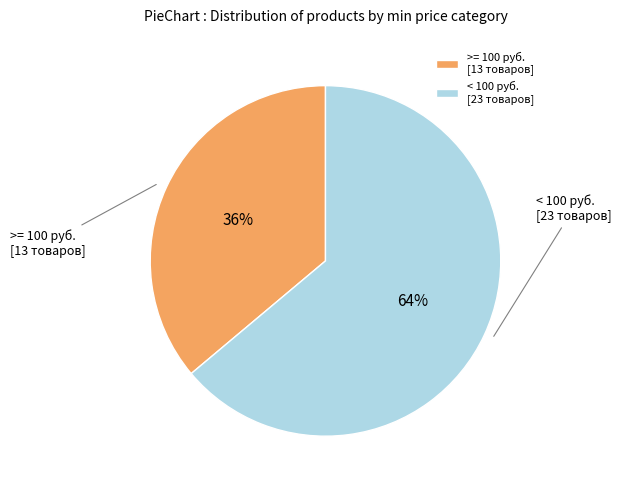

Is it true that >= 100 руб. [13 товаров] is 36% of the pie?

True